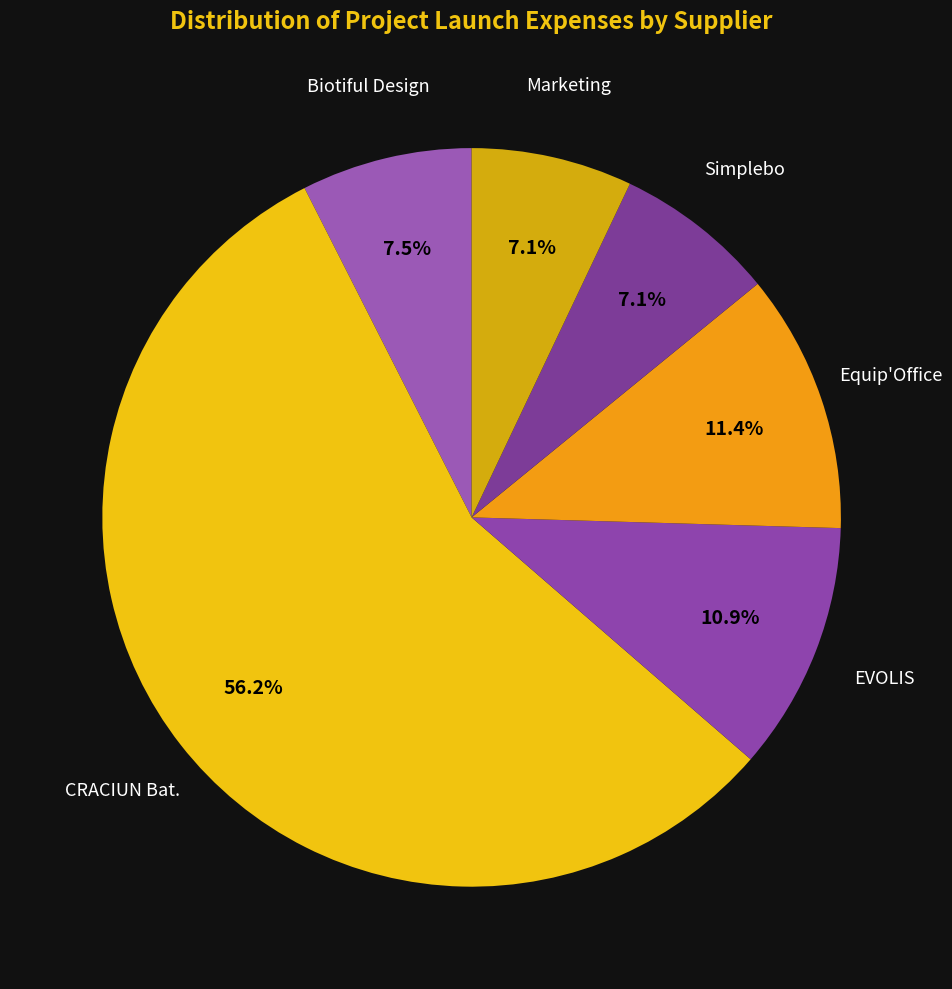

To the nearest percent, what percentage of the pie is Marketing?

7%